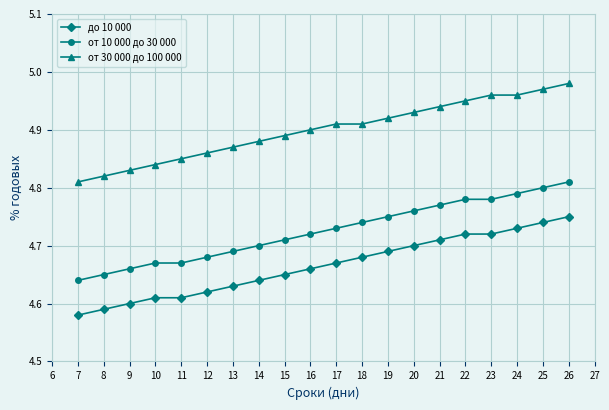

Count the от 10 000 до 30 000 values in the range 4 to 5.

20